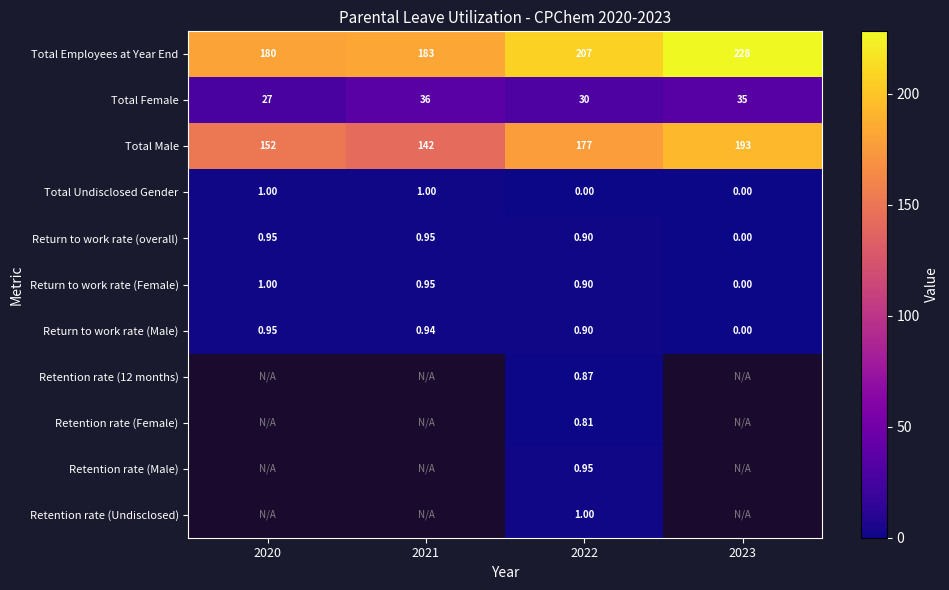

Is the value of Return to work rate (overall) at 2023 greater than the value of Total Undisclosed Gender at 2020?

No